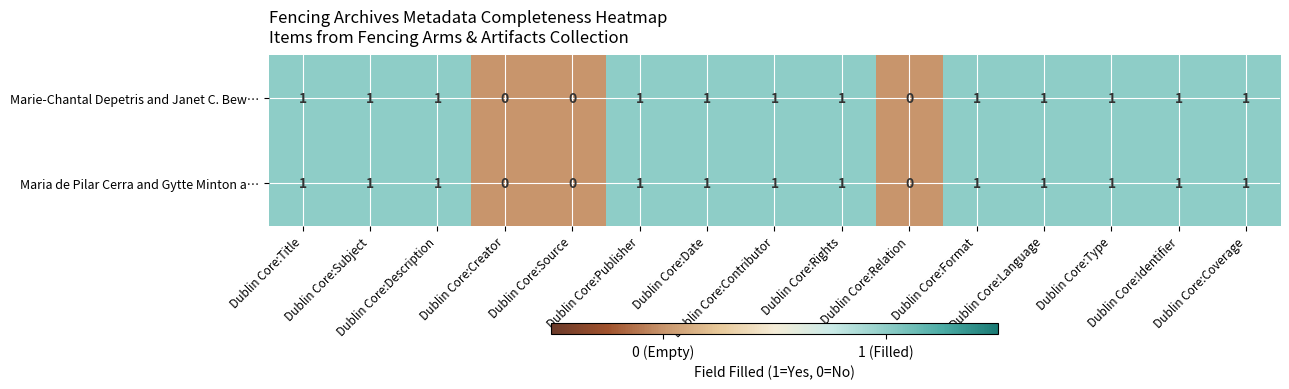

What is the sum of all Maria de Pilar Cerra and Gytte Minton a… values?

12